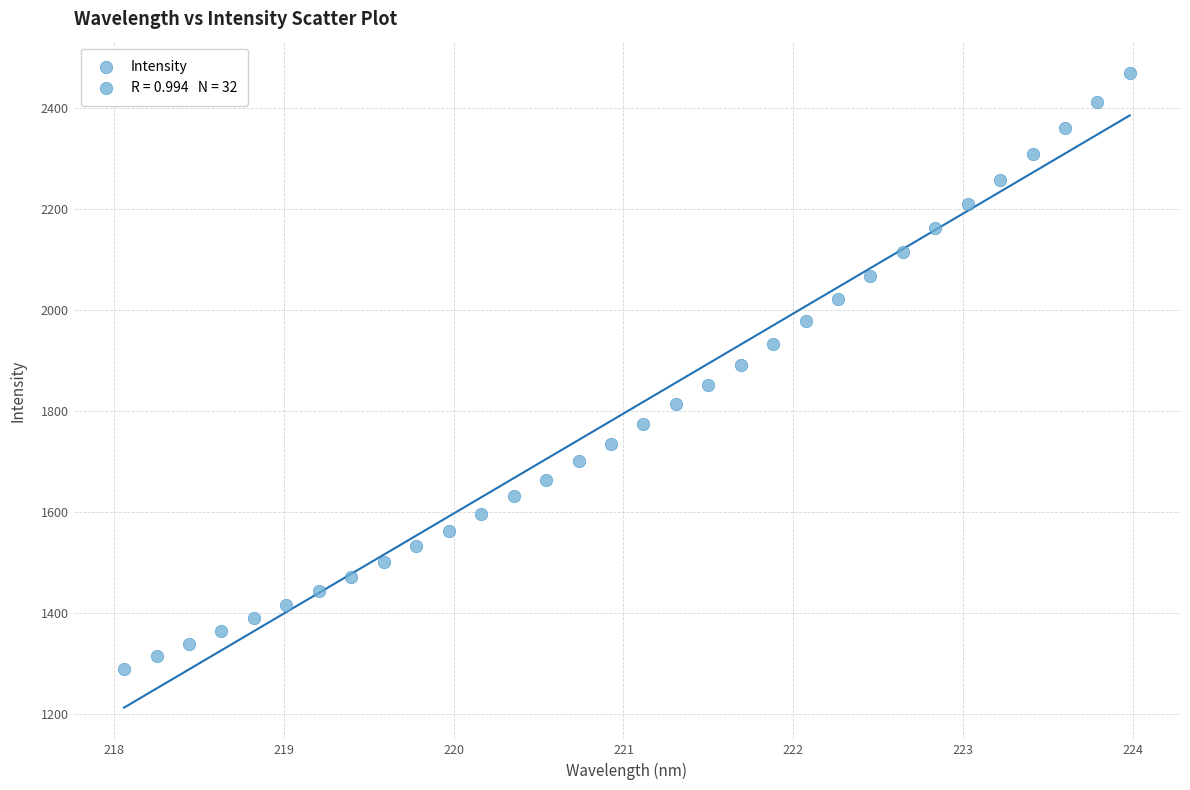

What is the range of X values (max minus min)?

5.9